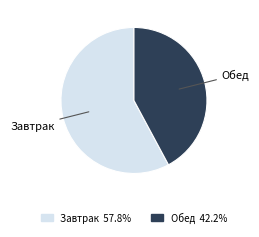

The Обед slice represents 53% of the pie. True or false?

False